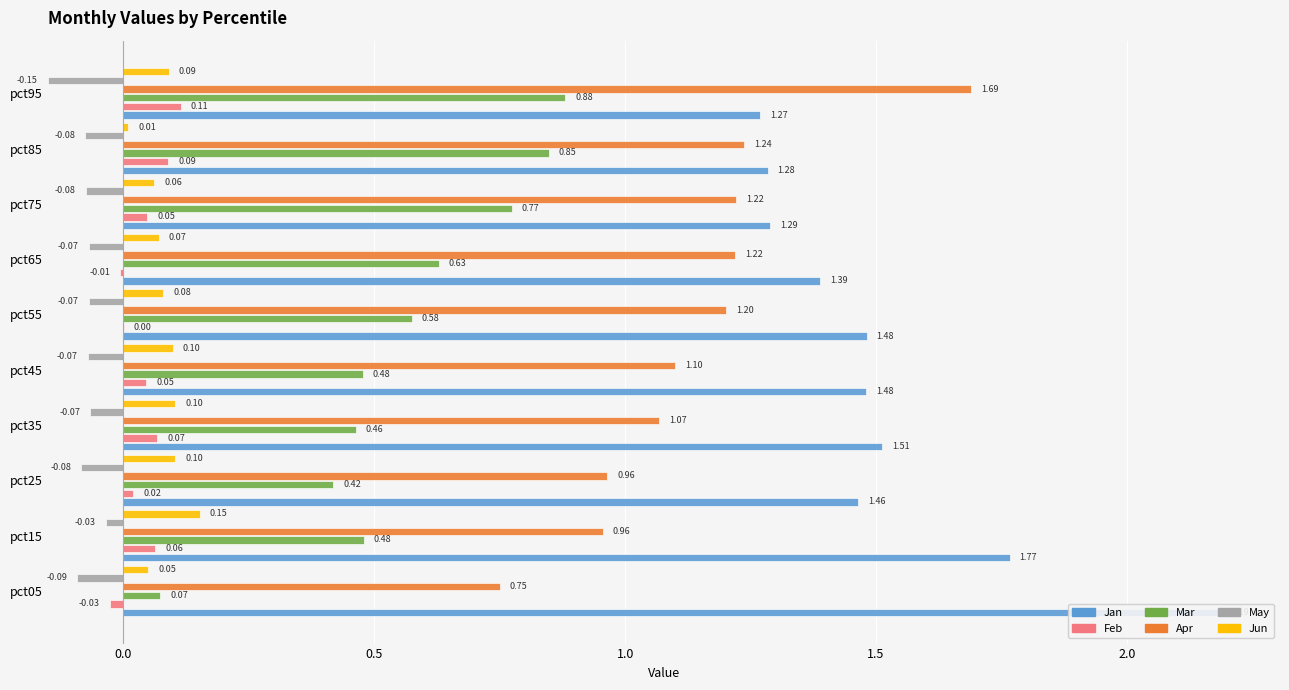

How many groups of bars are there?

10